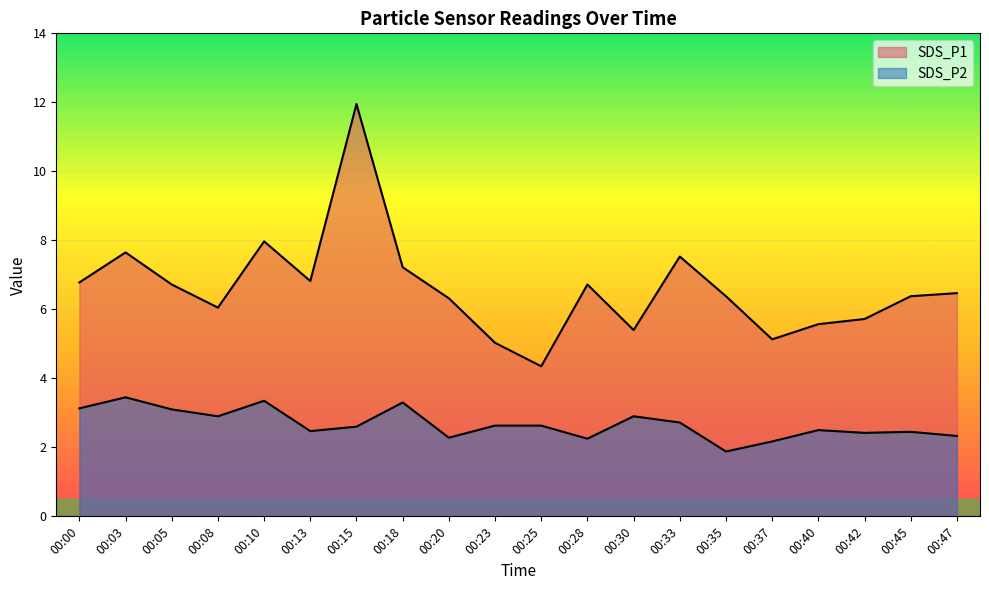

How many lines are shown in the chart?

2